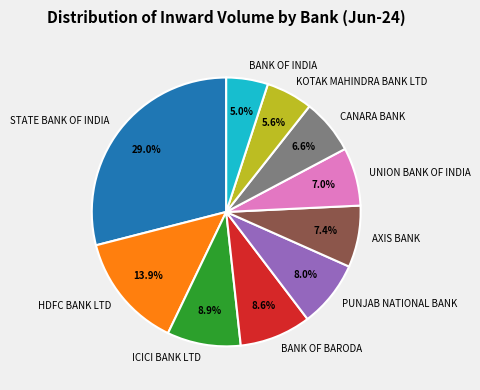

Does AXIS BANK represent more than half of the total?

No